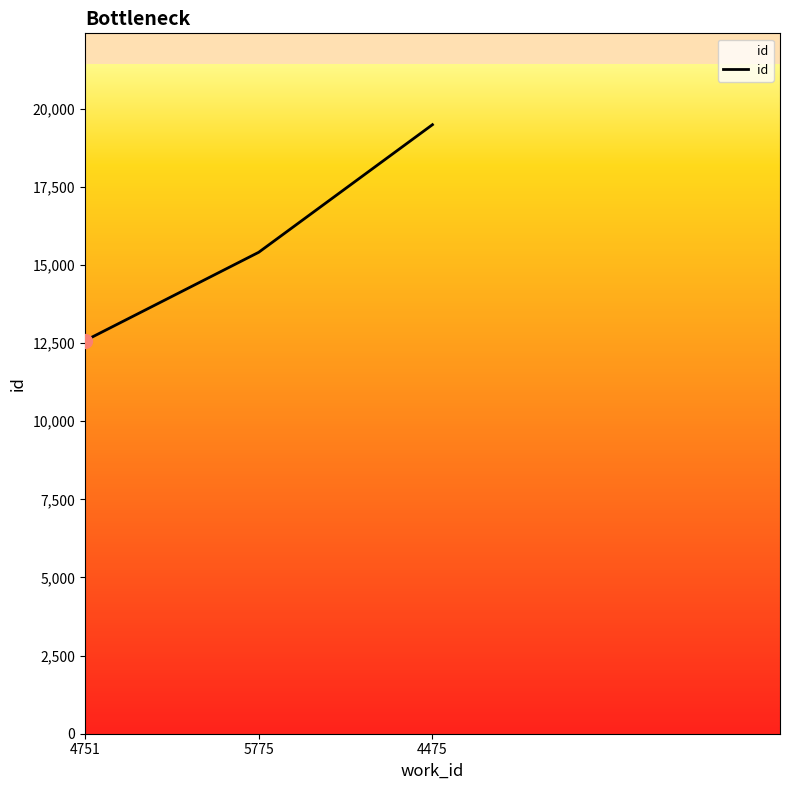

Approximately how many times larger is the value at 4751 compared to 5775?

0.8